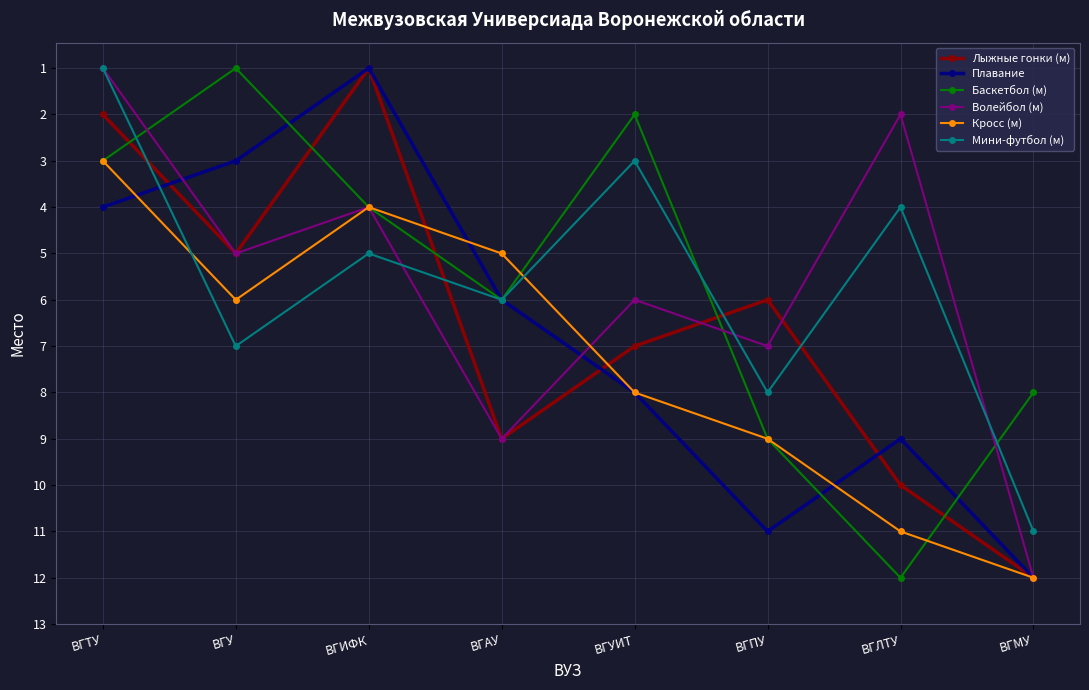

Where is the first local maximum for Баскетбол (м)?

ВГАУ